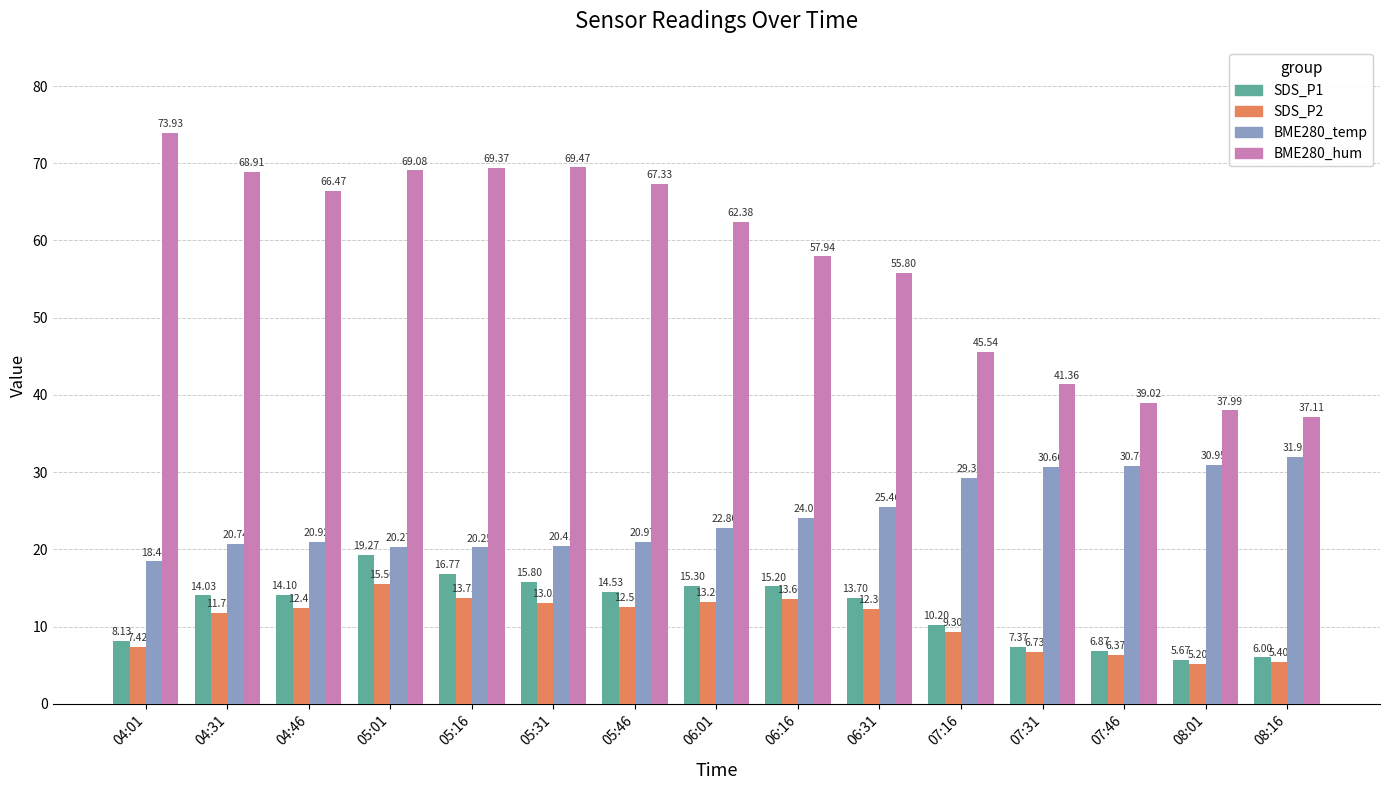

What is the smallest value displayed?

5.2